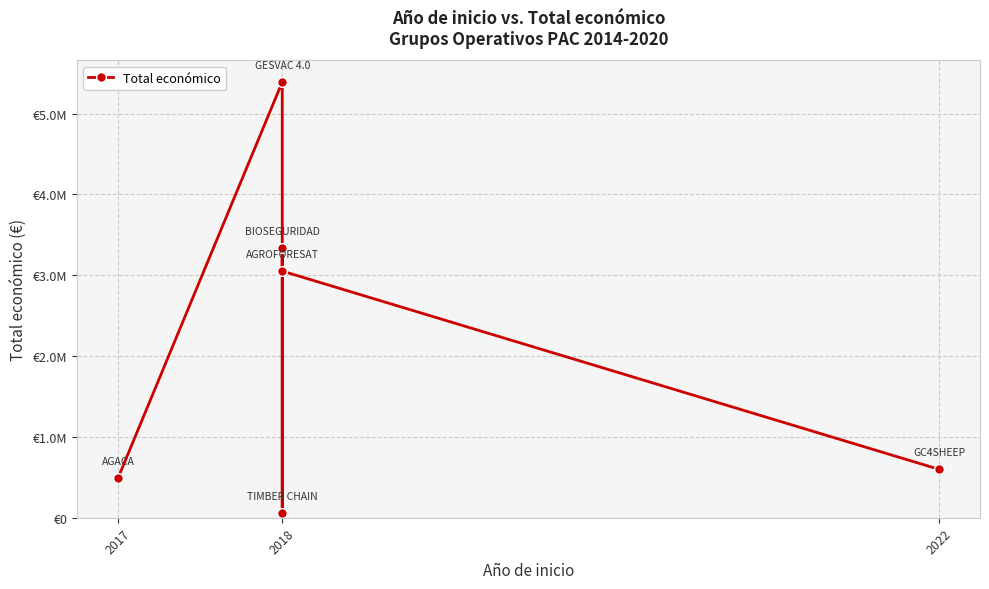

Is it true that the value at 2018 is 4480684?

False